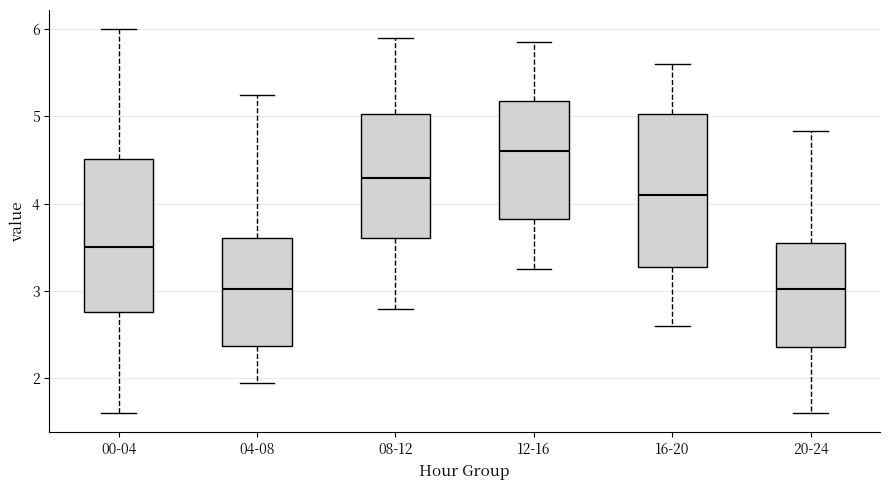

Reading left to right, read every box against the y-axis: the position of its median line, the range the box covers, and the ends of its whiskers. The values are not printed on the chart, so give them approximately, as read against the axis.

00-04: median 3.5, box 2.8 to 4.5, whiskers 1.6 to 6.0
04-08: median 3.0, box 2.4 to 3.6, whiskers 2.0 to 5.3
08-12: median 4.3, box 3.6 to 5.0, whiskers 2.8 to 5.9
12-16: median 4.6, box 3.8 to 5.2, whiskers 3.3 to 5.9
16-20: median 4.1, box 3.3 to 5.0, whiskers 2.6 to 5.6
20-24: median 3.0, box 2.4 to 3.6, whiskers 1.6 to 4.8